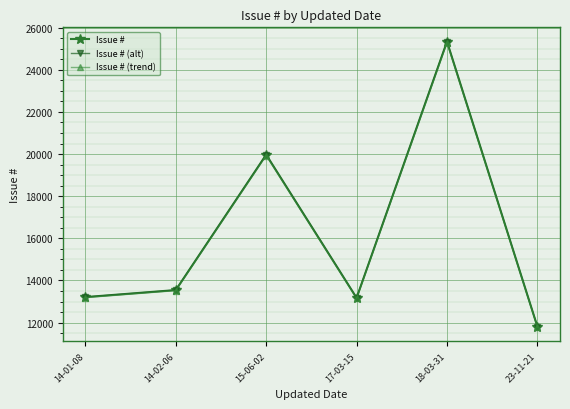

Reading right to left, extract all data points from this chart.

Issue #: 11809.0	25339.0	13172.0	19970.0	13544.0	13210.0
Issue # (alt): 11809.0	25339.0	13172.0	19970.0	13544.0	13210.0
Issue # (trend): 11785.4	25288.3	13145.7	19930.1	13516.9	13183.6